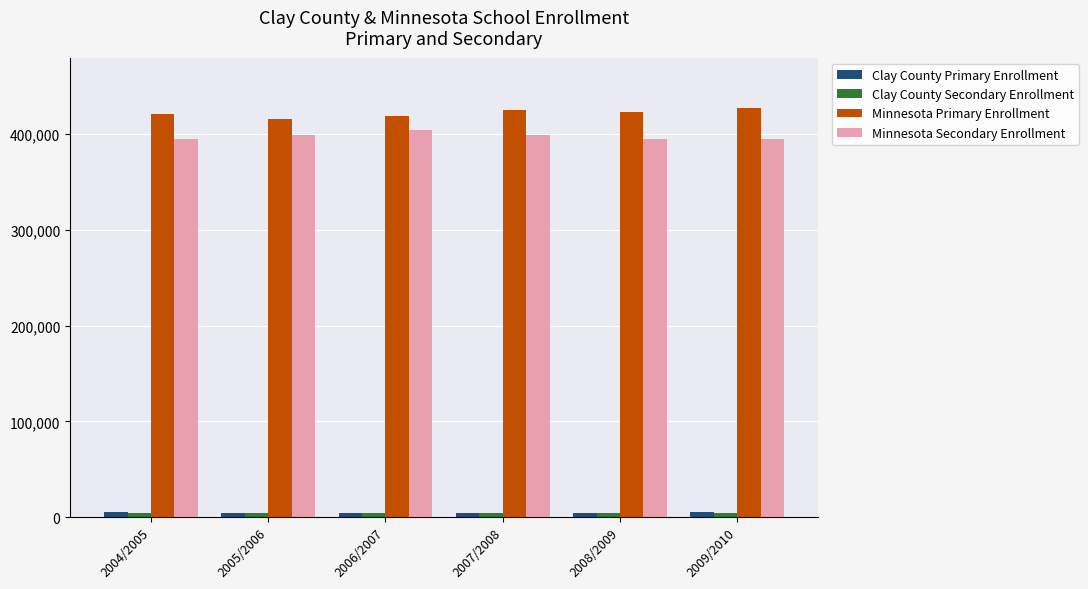

What is the label of the 6th bar from the left?

2009/2010